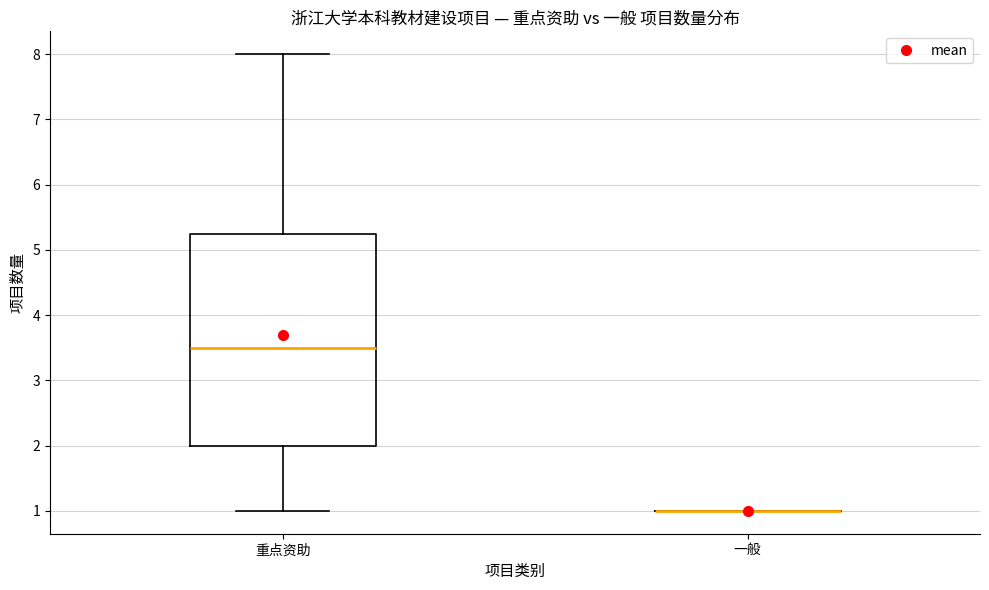

Comparing the boxes themselves (not the whiskers), which one is the tallest?

重点资助